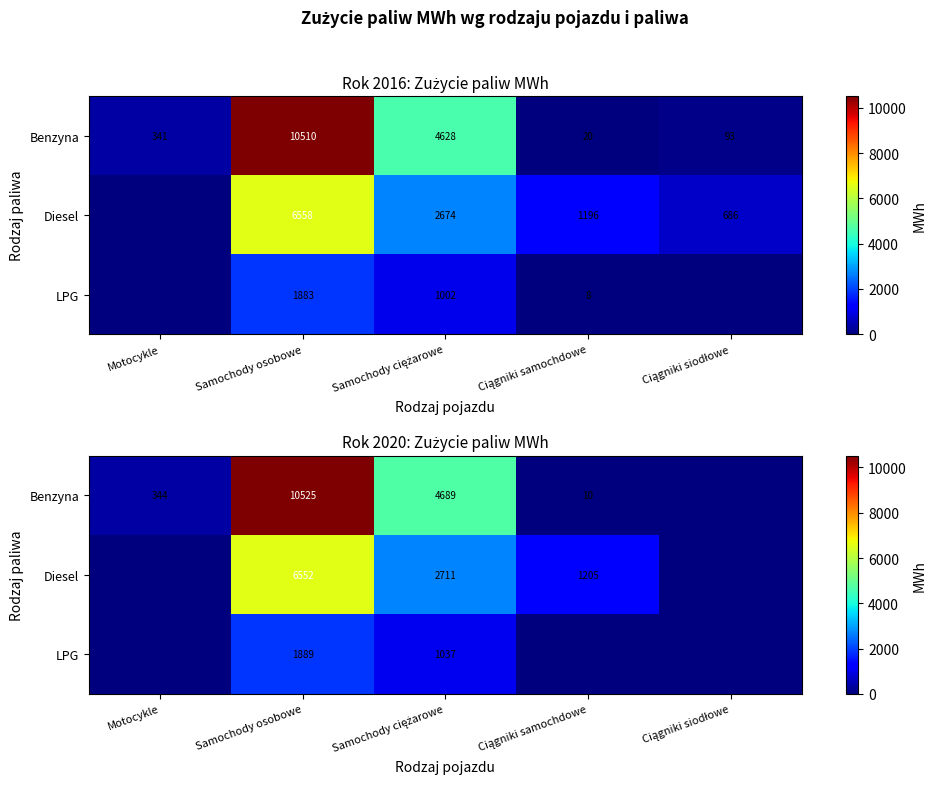

Between Motocykle and Ciągniki siodłowe, which series saw the biggest shift?

Benzyna